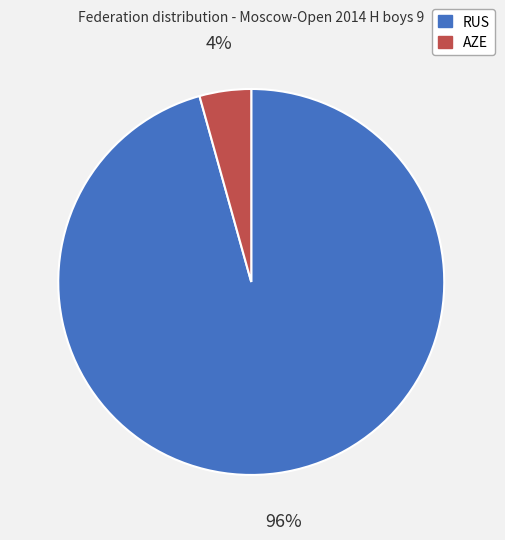

How many segments does this pie chart have?

2